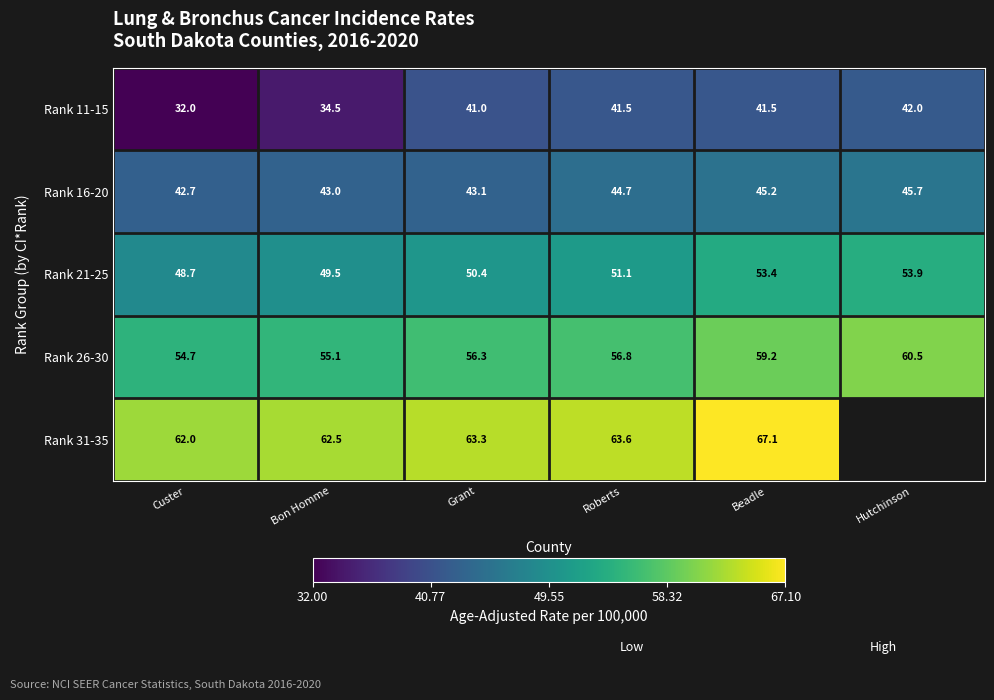

The value of Rank 26-30 at Custer is 54.7. True or false?

True